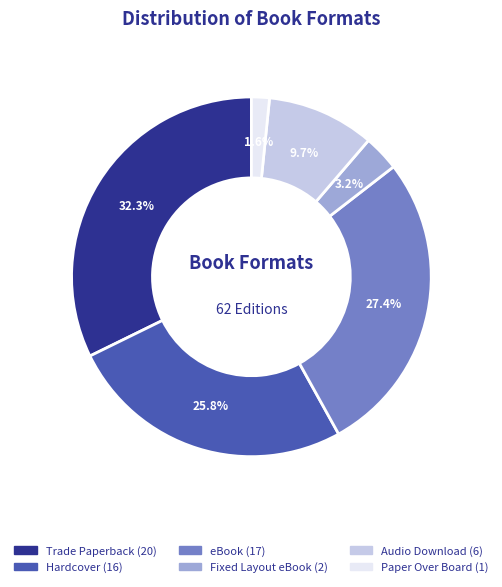

What percentage is NOT represented by Fixed Layout eBook?

96.8%